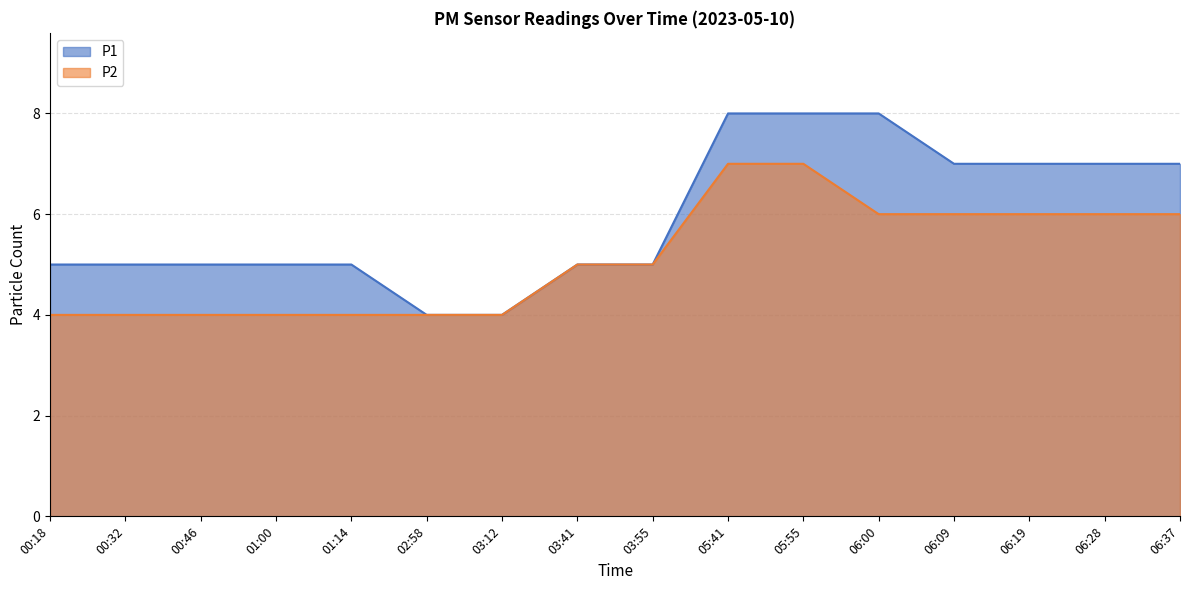

Reading left to right, list all the values displayed in this chart.

P1: 00:18=5	00:32=5	00:46=5	01:00=5	01:14=5	02:58=4	03:12=4	03:41=5	03:55=5	05:41=8	05:55=8	06:00=8	06:09=7	06:19=7	06:28=7	06:37=7
P2: 00:18=4	00:32=4	00:46=4	01:00=4	01:14=4	02:58=4	03:12=4	03:41=5	03:55=5	05:41=7	05:55=7	06:00=6	06:09=6	06:19=6	06:28=6	06:37=6